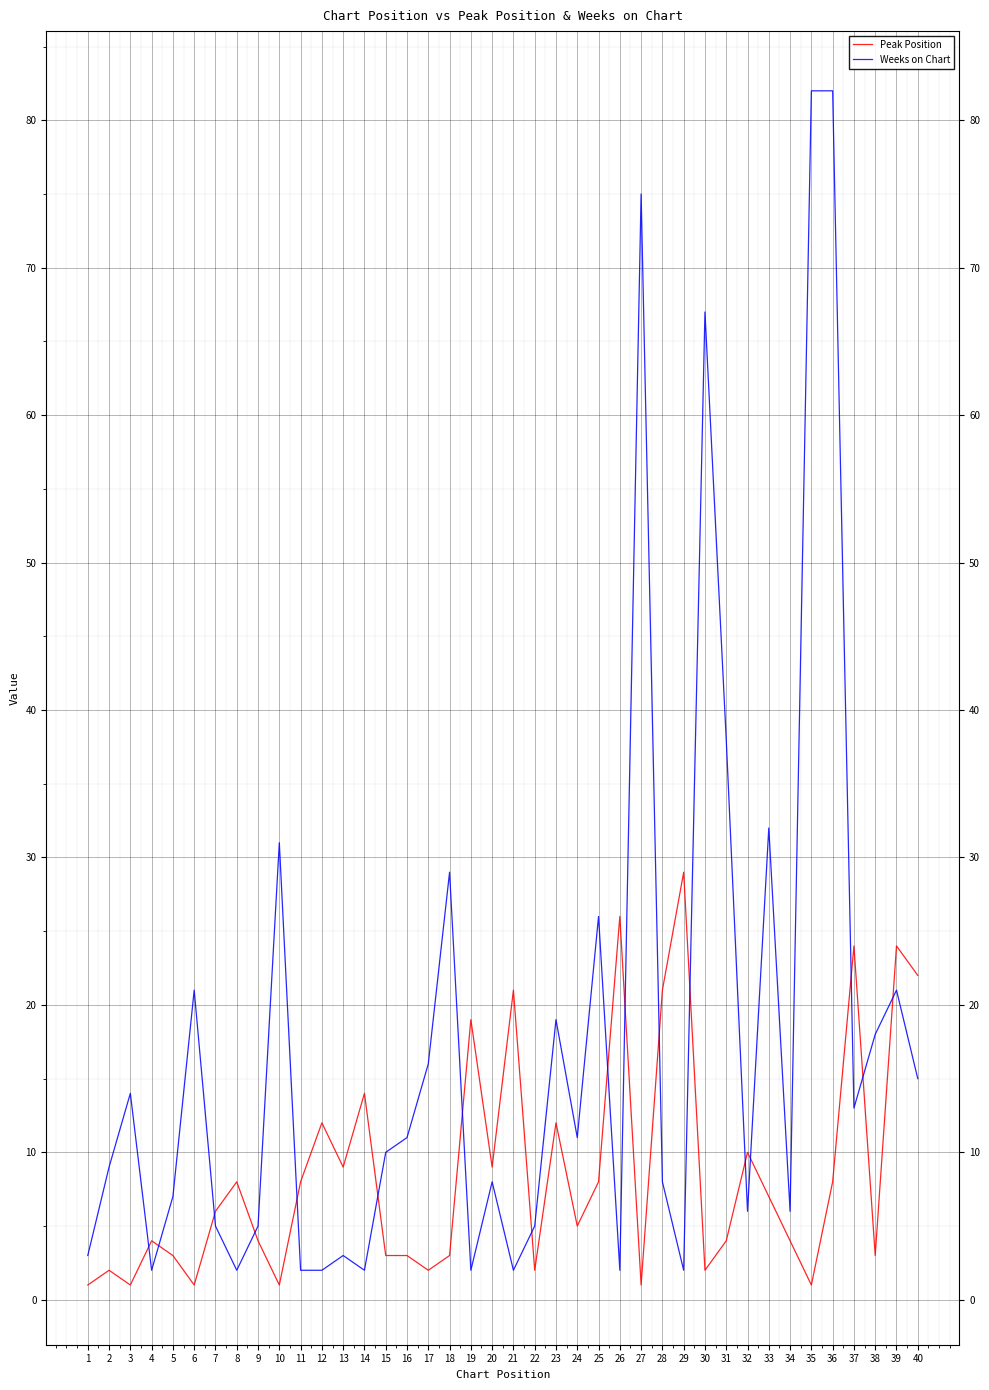

What is the difference between the Weeks on Chart values at 36 and 14?

80